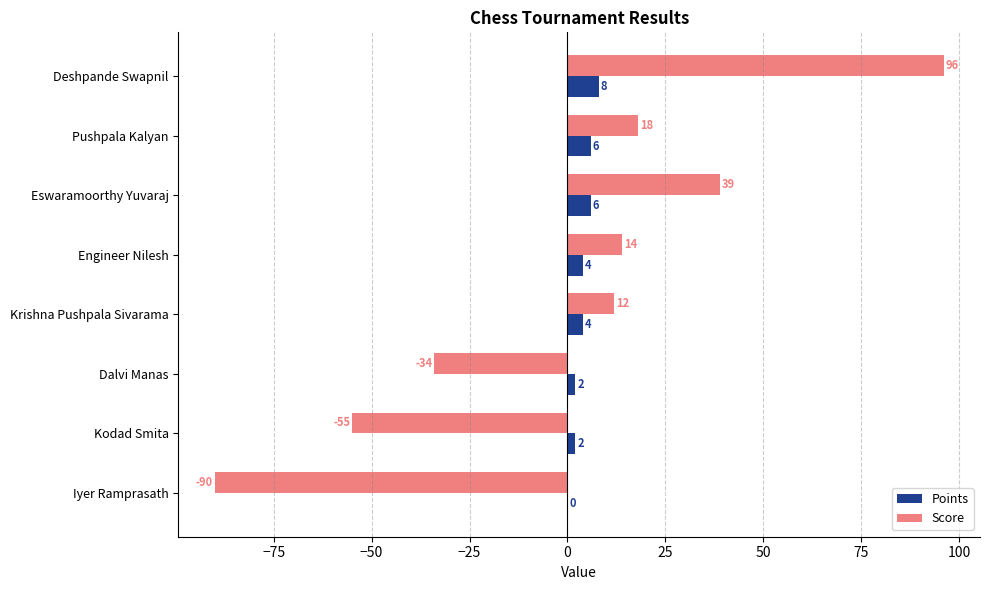

True or false: Score has a value of 6 at Pushpala Kalyan.

False